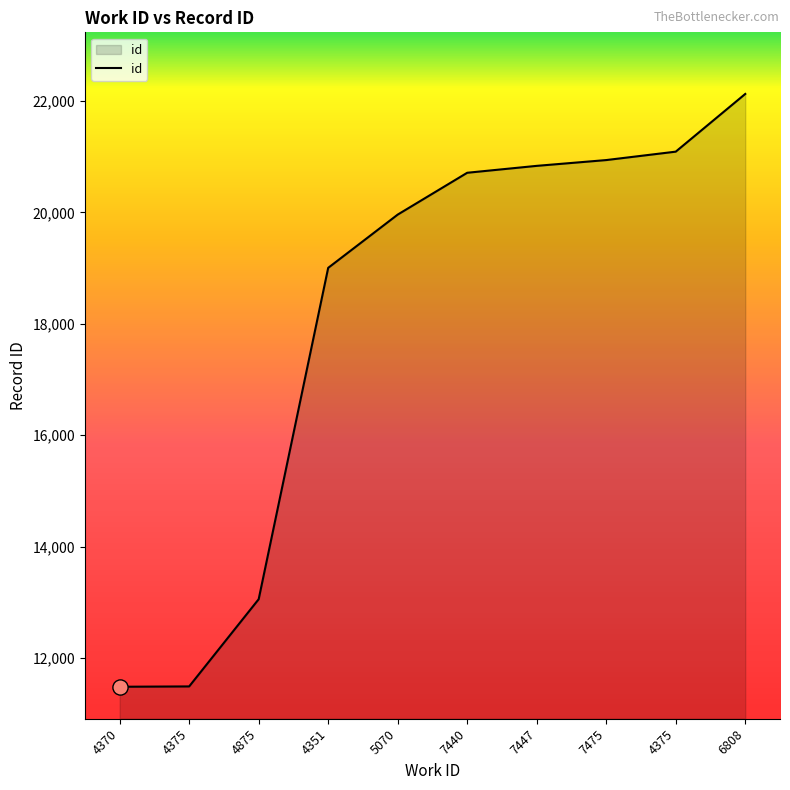

Approximately how many times larger is the value at 7447 compared to 5070?

1.0